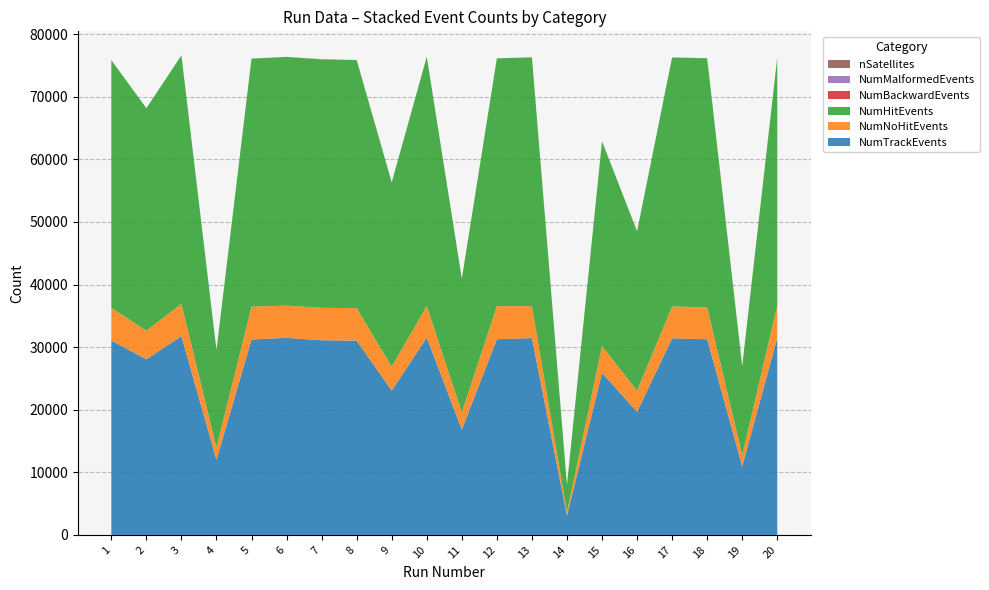

Reading left to right, list all the values displayed in this chart.

NumTrackEvents: 31052	28056	31759	11976	31222	31483	31101	31042	23052	31526	16819	31267	31442	3082	25895	19647	31417	31259	10952	31467
NumNoHitEvents: 5236	4562	5162	1994	5243	5152	5178	5192	3828	5073	2781	5284	5107	534	4291	3411	5091	5092	1805	5209
NumHitEvents: 39563	35553	39696	15540	39622	39735	39700	39637	29446	39798	21329	39583	39752	4347	32704	25445	39777	39798	14207	39609
NumBackwardEvents: 1	2	1	1	2	1	20	1	1	1	2	1	1	2	2	1	1	1	1	1
NumMalformedEvents: 0	0	0	0	0	0	0	0	0	0	0	0	0	0	0	0	0	0	0	0
nSatellites: 6	6	6	6	6	2	3	1	3	1	2	6	5	7	6	6	4	6	6	6